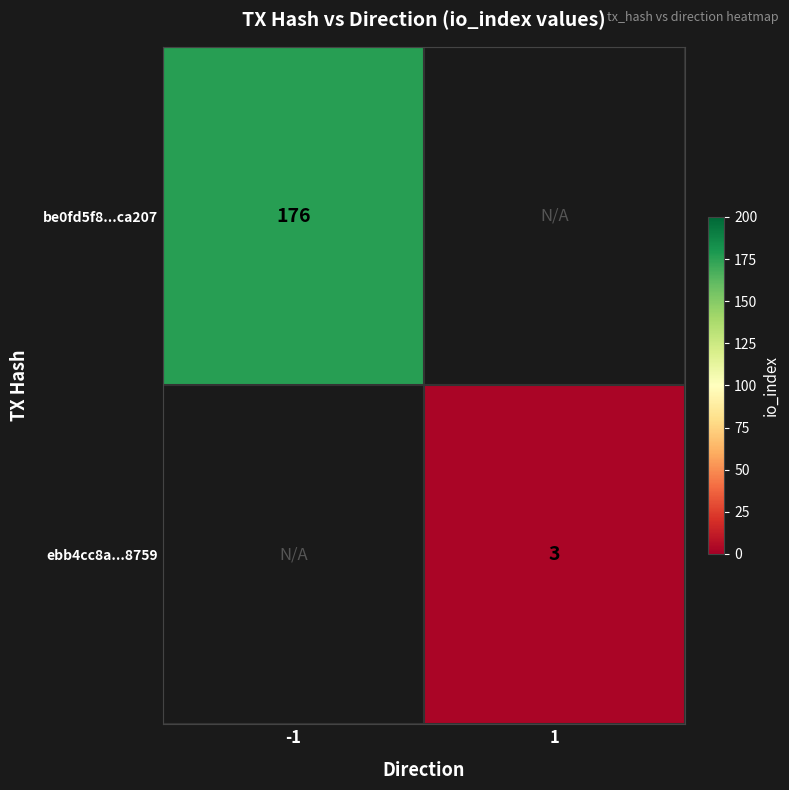

The value of ebb4cc8a...8759 at 1 is 2. True or false?

False